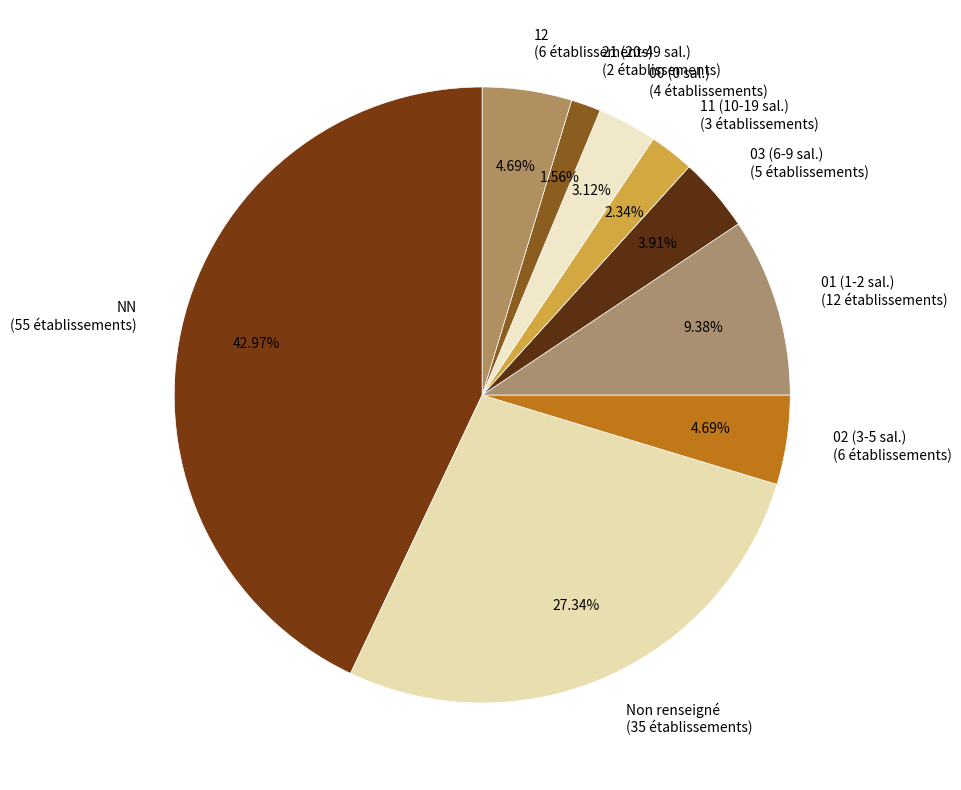

How many slices are in this pie chart?

9